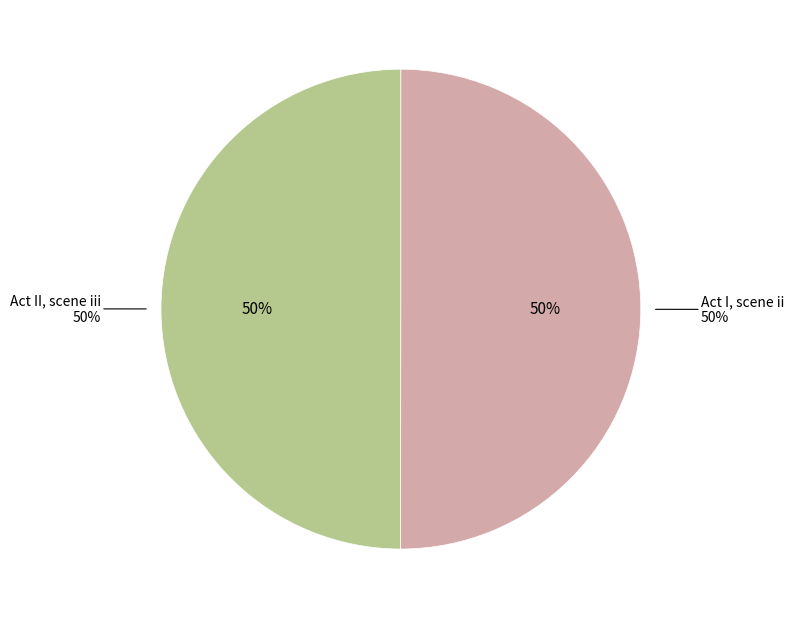

To the nearest percent, what is the average slice percentage?

50%